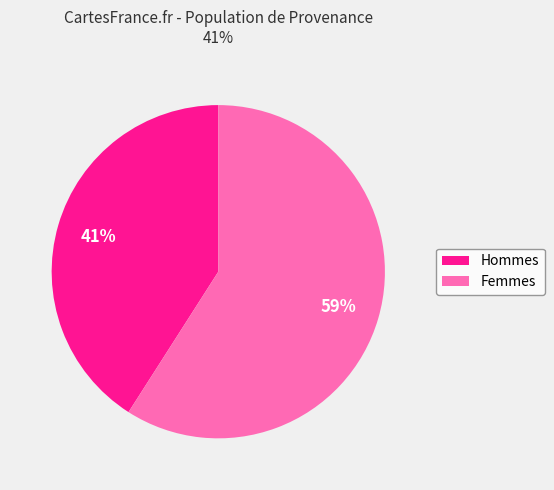

Count the number of slices in the pie.

2